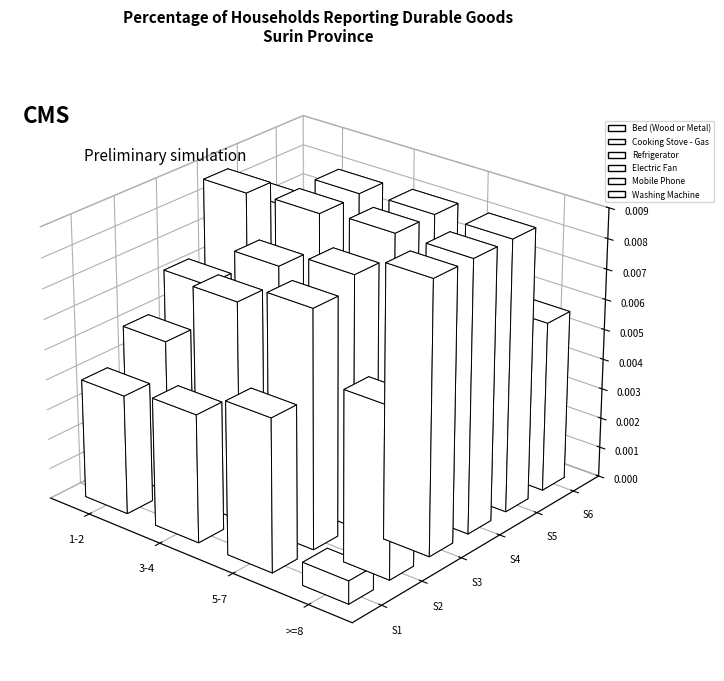

Where is Refrigerator nearest to the value 85?

3-4